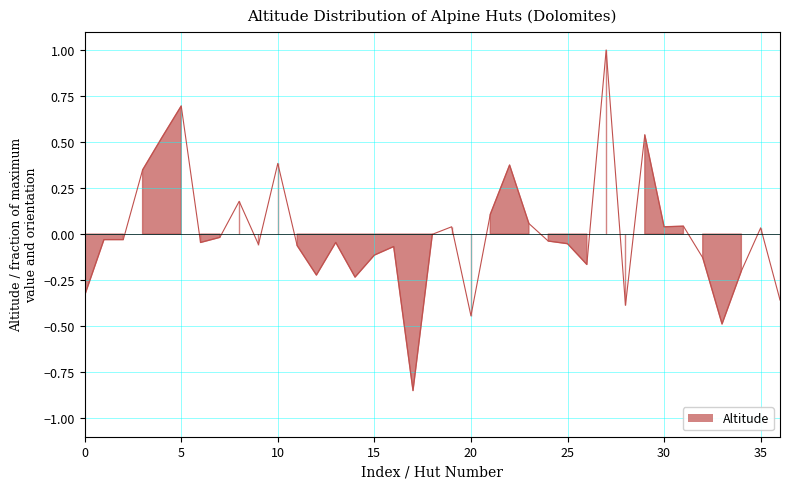

Reading left to right, transcribe all the data shown in this chart.

-0.3	-0.0	-0.0	0.3	0.5	0.7	-0.0	-0.0	0.2	-0.1	0.4	-0.1	-0.2	-0.0	-0.2	-0.1	-0.1	-0.8	-0.0	0.0	-0.4	0.1	0.4	0.1	-0.0	-0.1	-0.2	1.0	-0.4	0.5	0.0	0.0	-0.1	-0.5	-0.2	0.0	-0.4